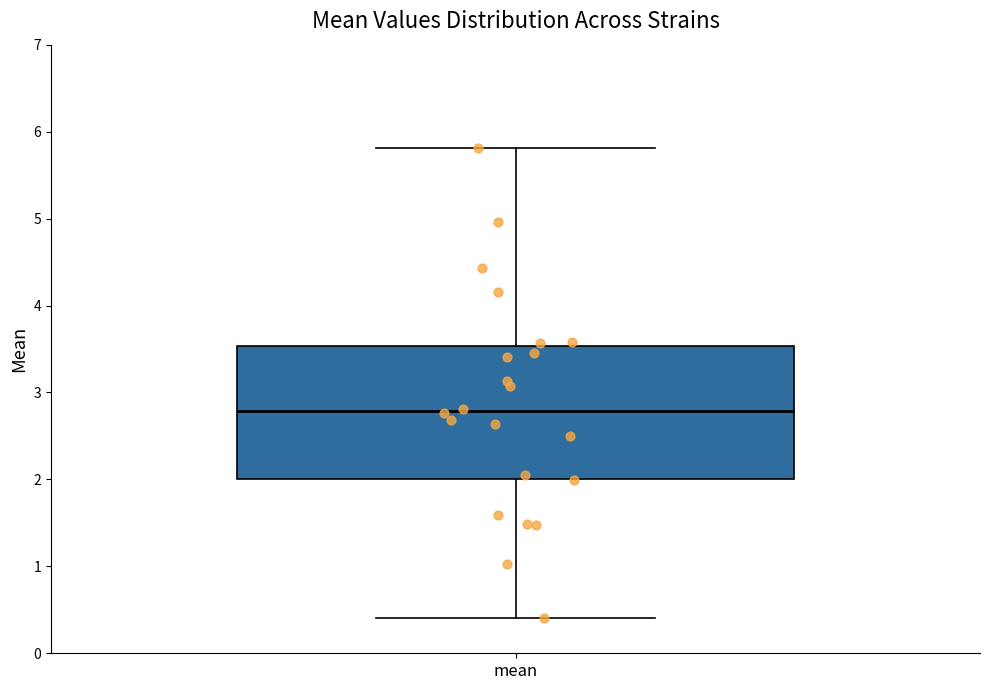

Read this box plot against the y-axis: the position of the median line, the range covered by the box, and the ends of both whiskers. The values are not printed on the chart, so give them approximately, as read against the axis.

median 2.8, box 2.0 to 3.5, whiskers 0.4 to 5.8